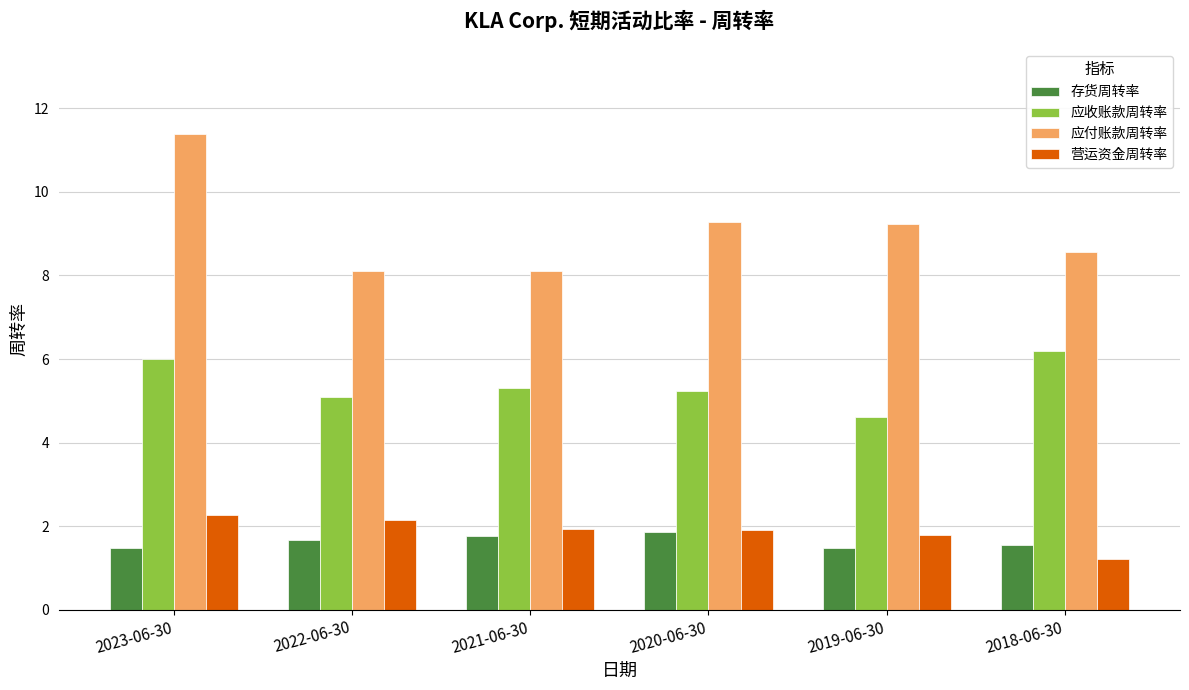

How many values in the 应收账款周转率 series exceed 5?

5